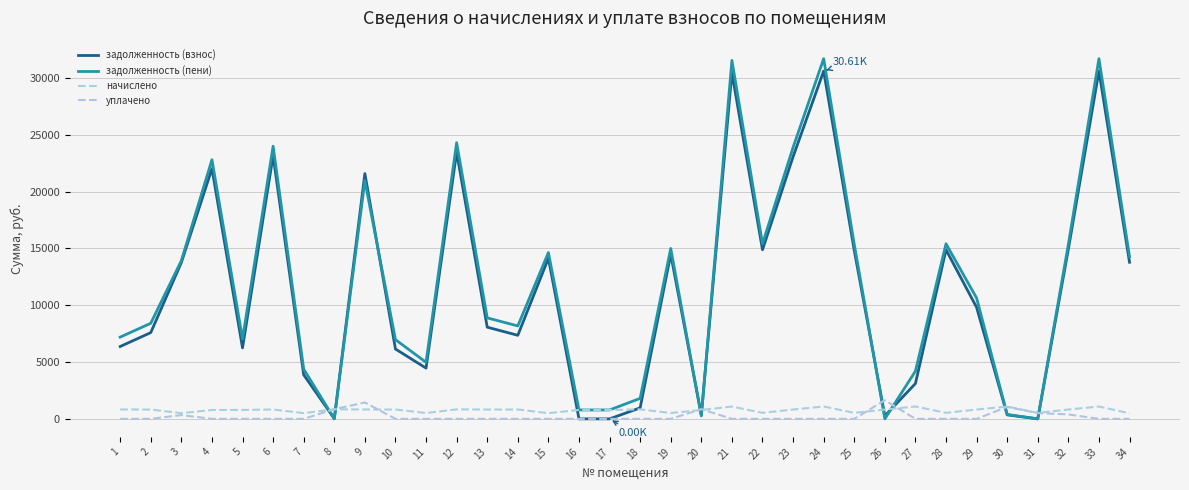

Which category has the highest value in the задолженность (пени) series?

24